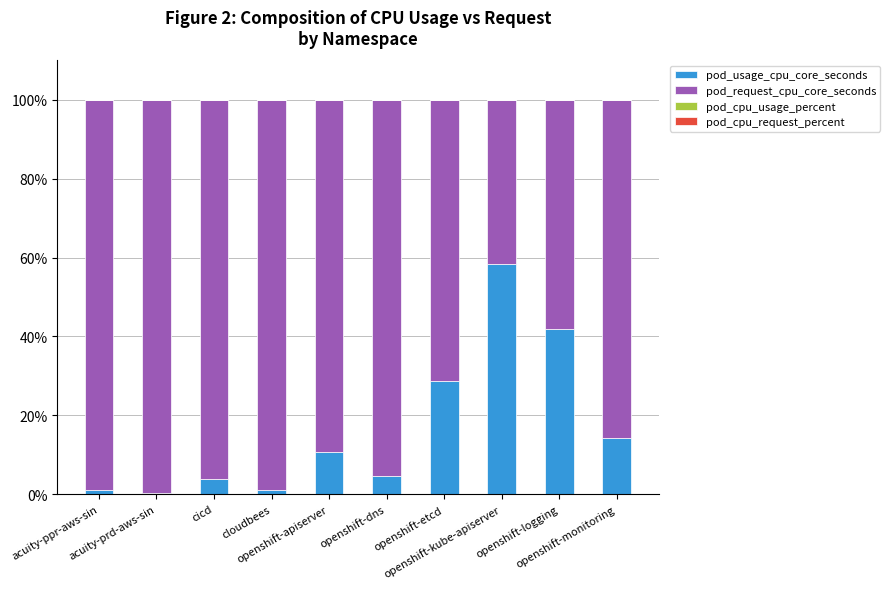

What is the highest value of the pod_usage_cpu_core_seconds series?

58.3